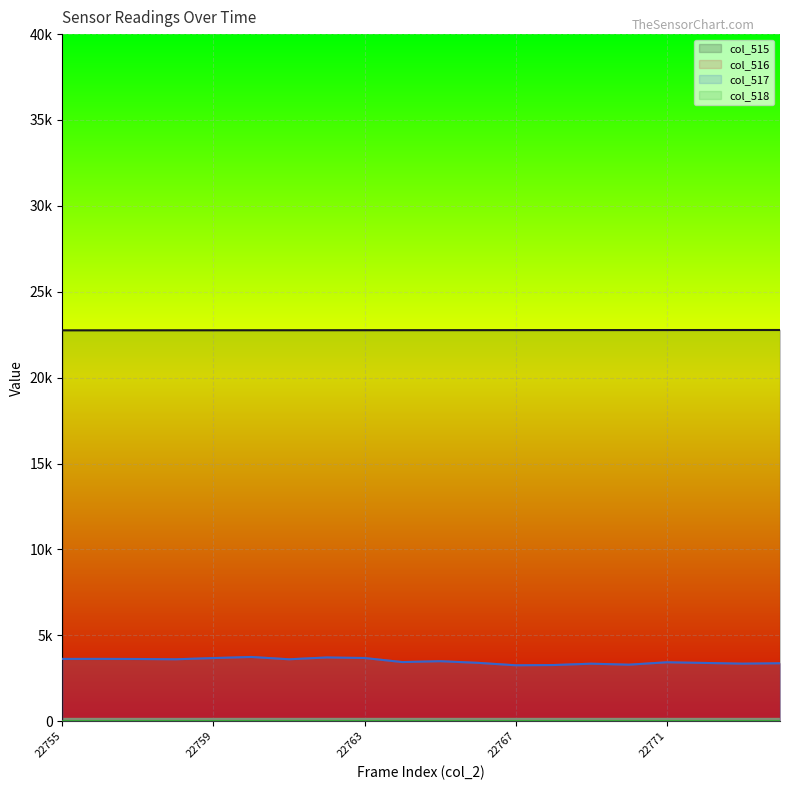

What is the spread (max minus min) of values at 22772?

22772